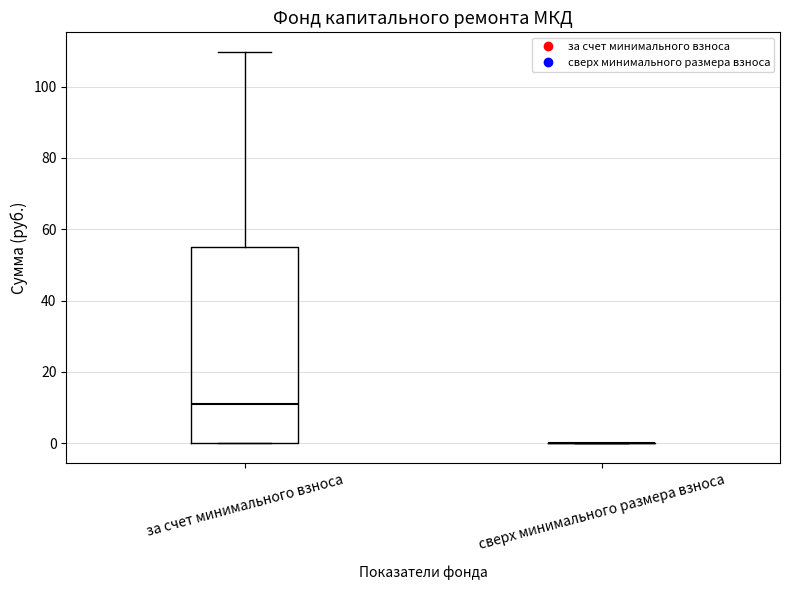

Reading left to right, read every box against the y-axis: the position of its median line, the range the box covers, and the ends of its whiskers. The values are not printed on the chart, so give them approximately, as read against the axis.

за счет минимального взноса: median 10, box 0 to 54, whiskers 0 to 110
сверх минимального размера взноса: box collapsed to a line at 0, whiskers 0 to 0